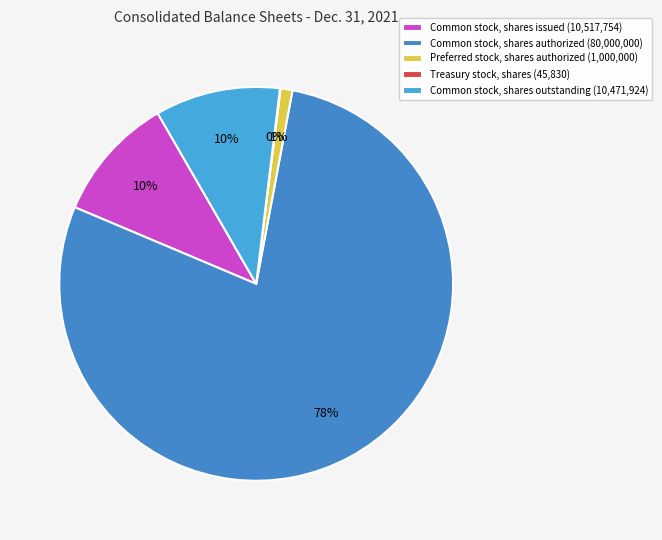

To the nearest percent, what is the difference between the Common stock, shares issued and Preferred stock, shares authorized slice percentages?

9%